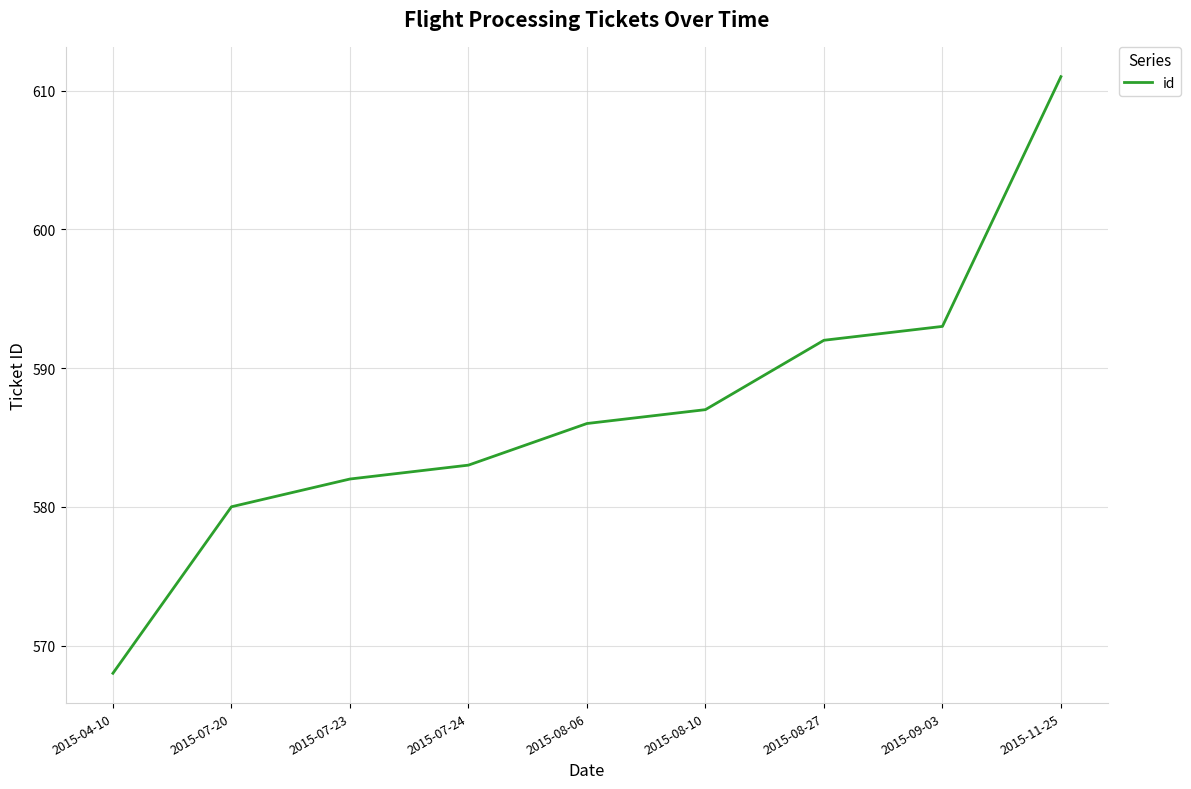

What position from the right is 2015-09-03?

2